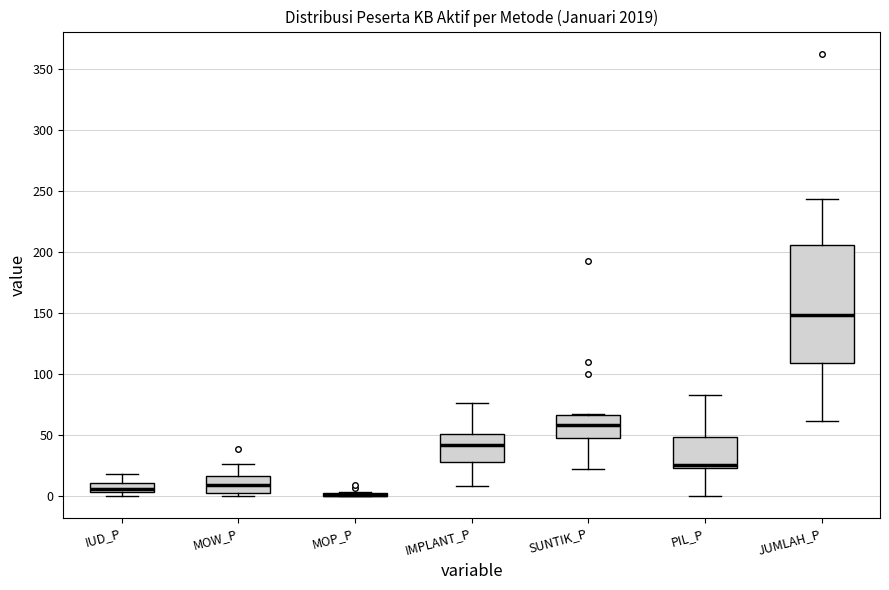

Where is the upper edge of the box for MOW_P on the y-axis? The values are not printed on the chart, so give them approximately, as read against the axis.

15